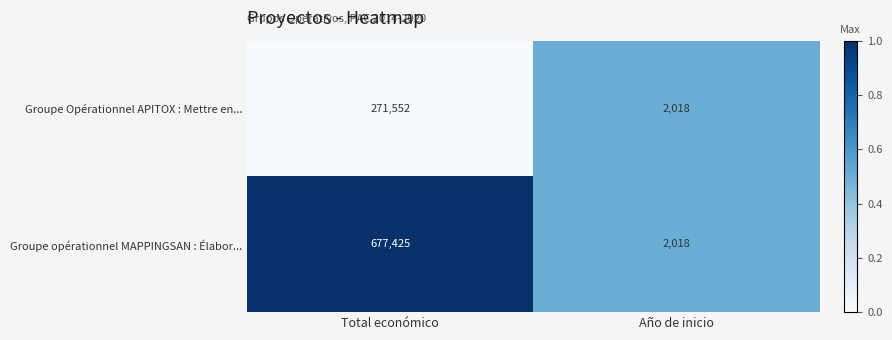

How many series are shown in this chart?

2